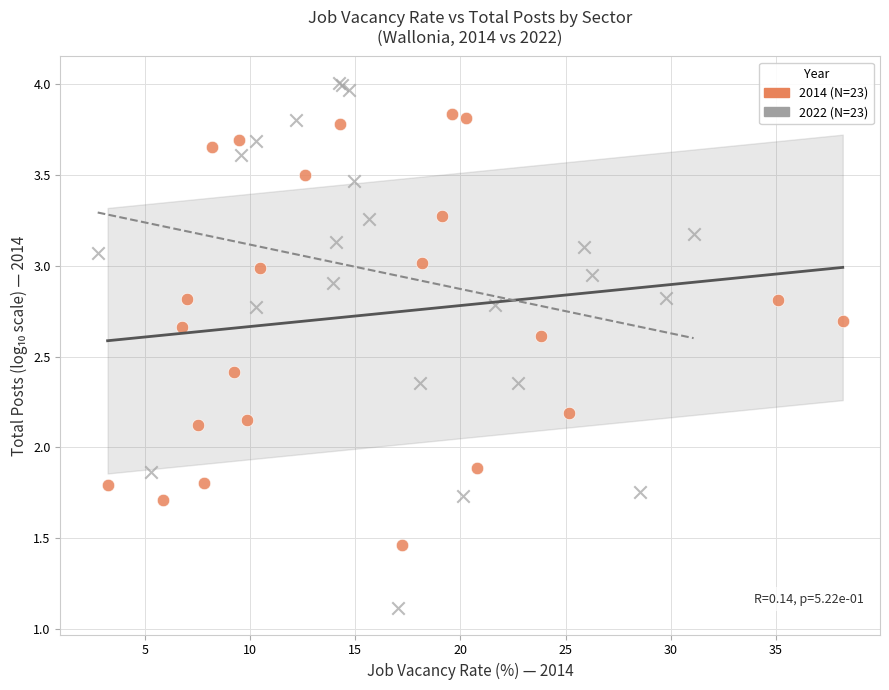

Which series reaches the maximum Y coordinate?

2022 (N=23)